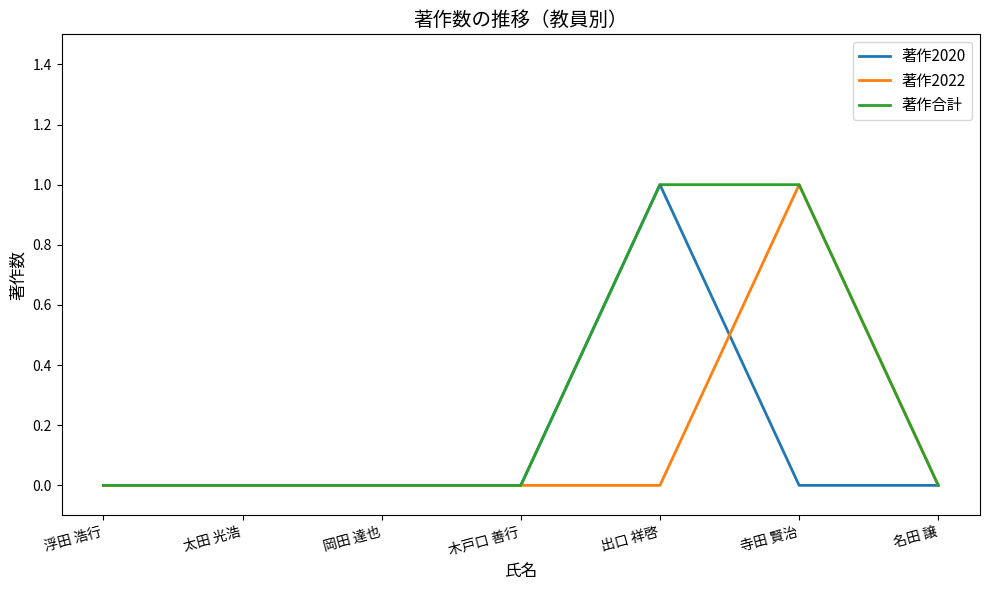

True or false: 著作2020 and 著作2022 cross at least once.

True